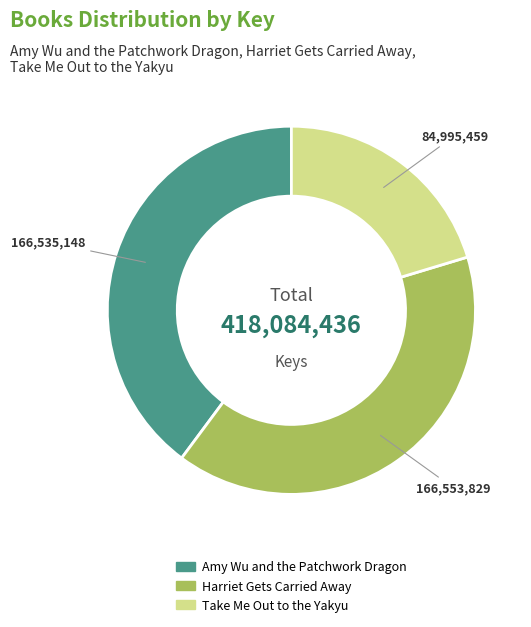

Is there a majority slice in this chart?

No